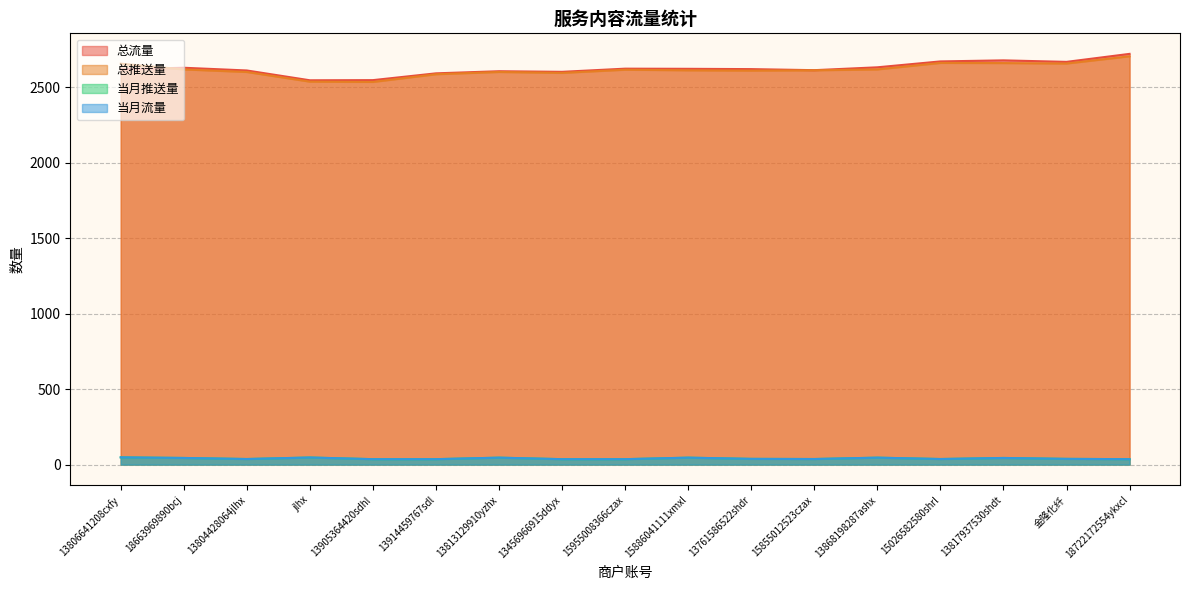

How many lines are shown in the chart?

4